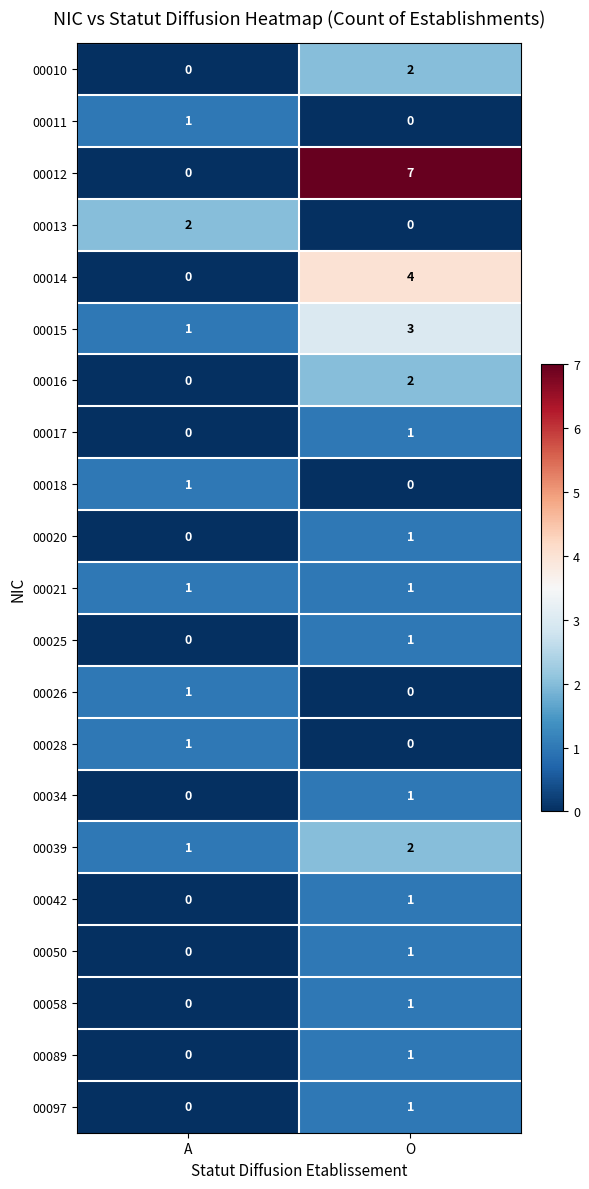

How many positive values does the 00014 series have?

1